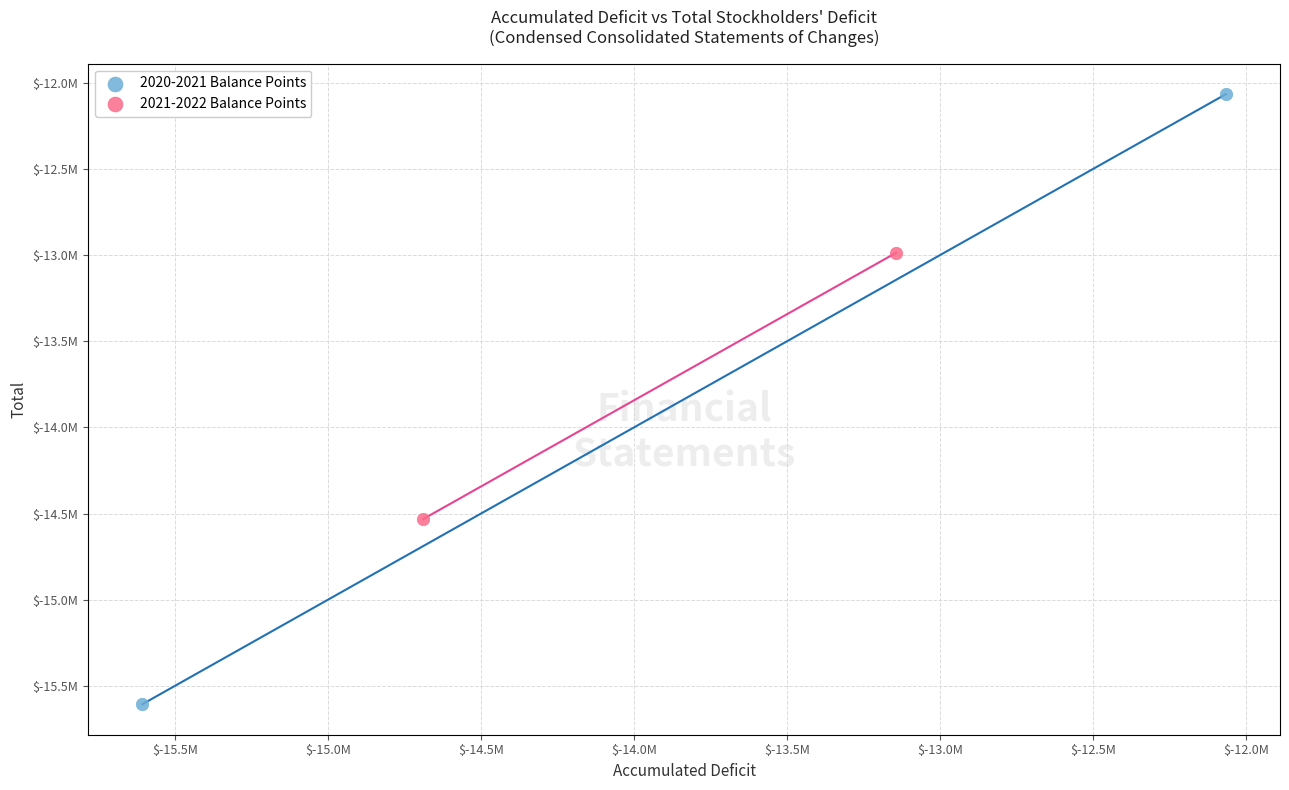

What are all the series names shown in the legend?

2020-2021 Balance Points, 2021-2022 Balance Points